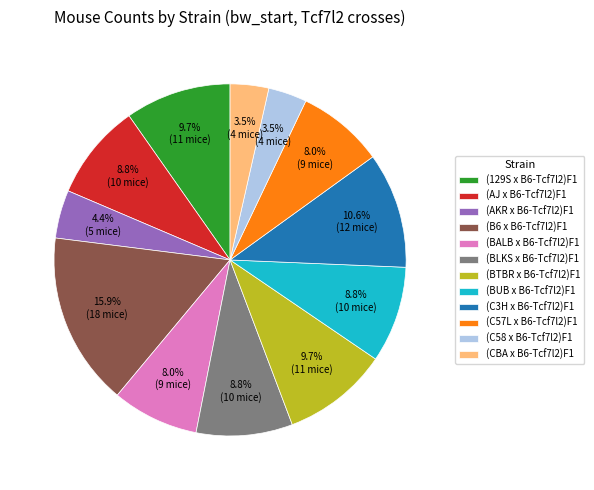

Is there any slice that represents more than half of the pie?

No